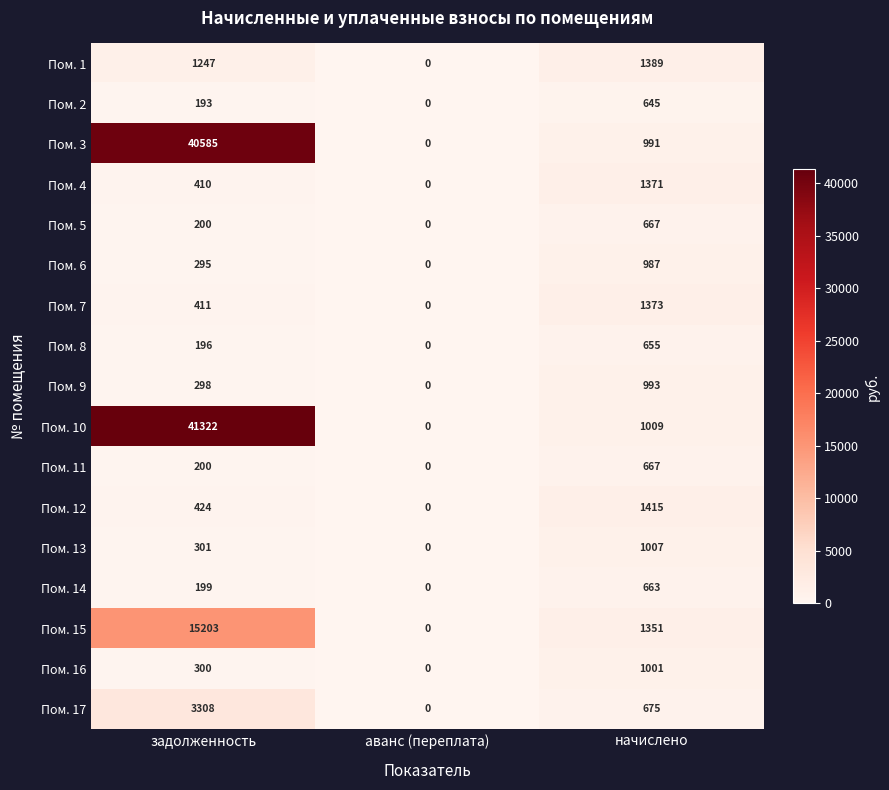

Between аванс (переплата) and начислено, which series saw the biggest shift?

Пом. 12